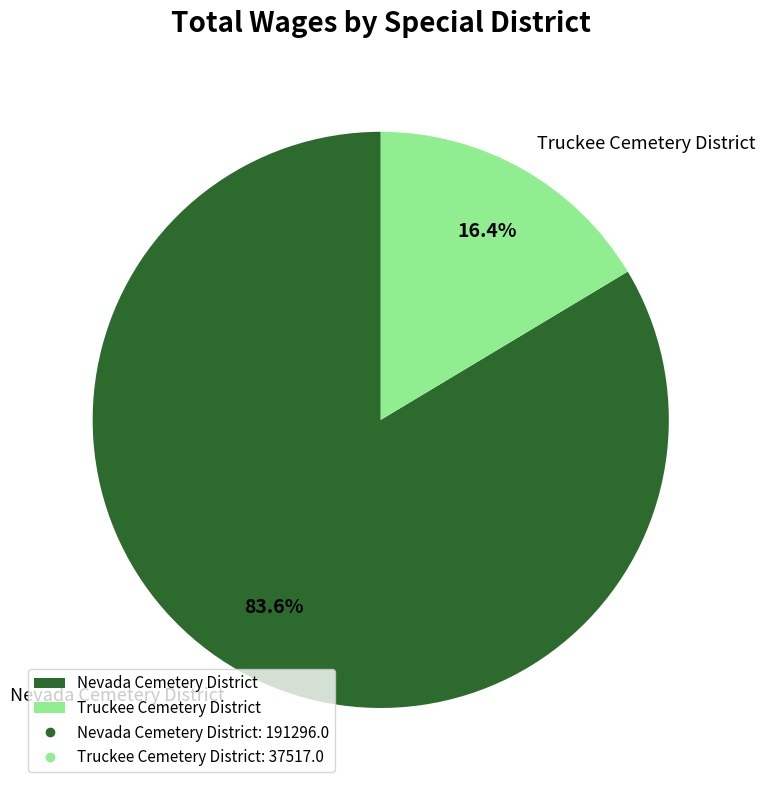

Between Nevada Cemetery District and Truckee Cemetery District, which is larger?

Nevada Cemetery District